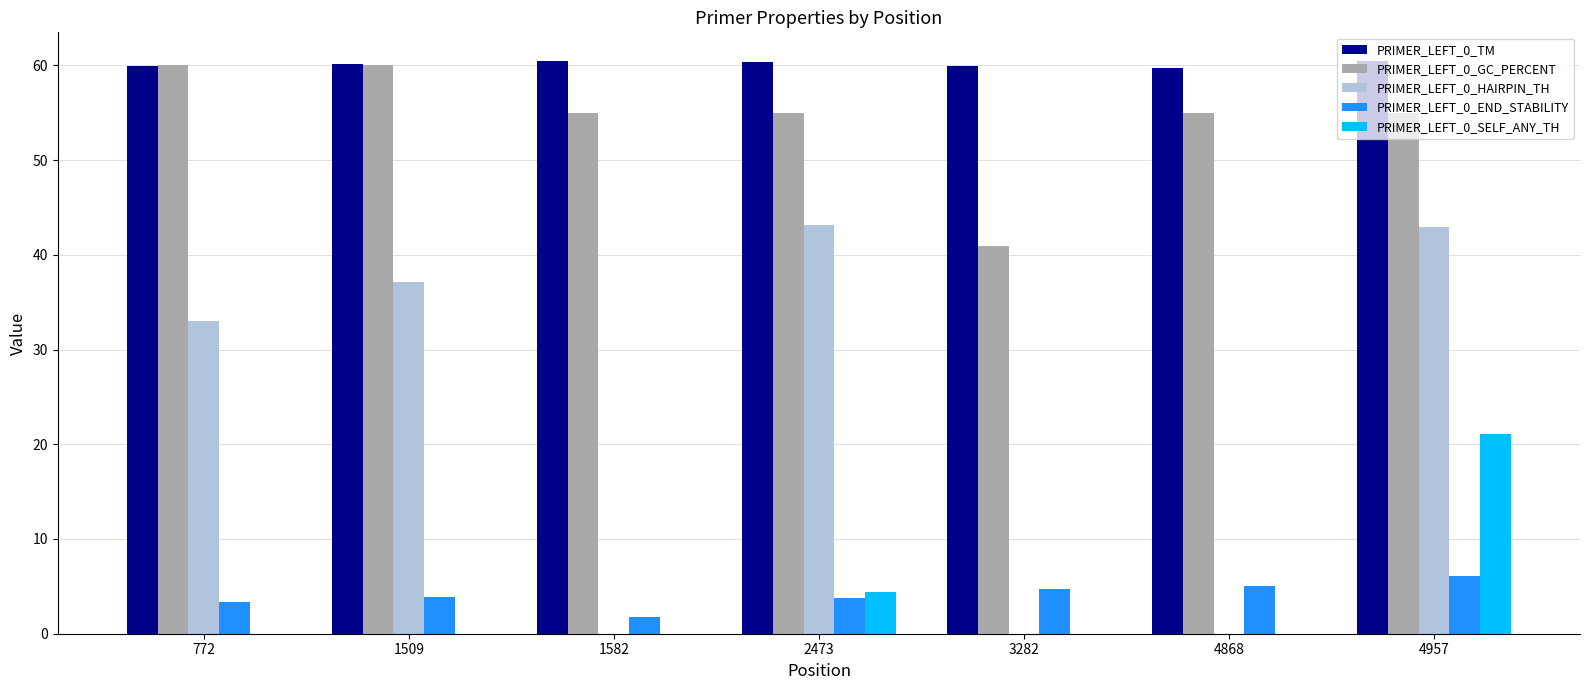

What is the total value across all series at 1509?

161.1